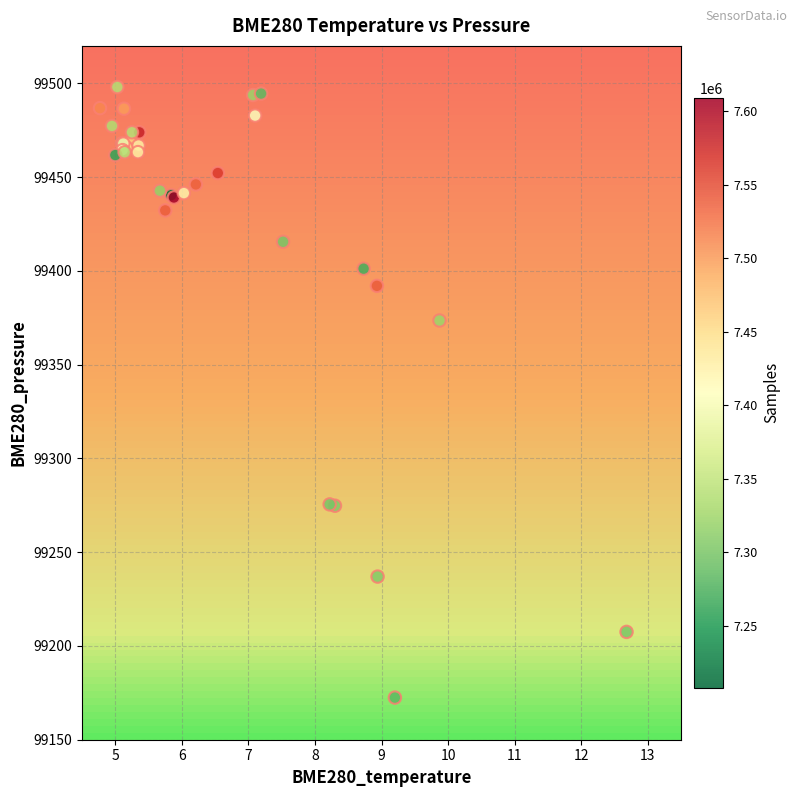

What Y value in the scatter plot is closest to 99335?

99373.6